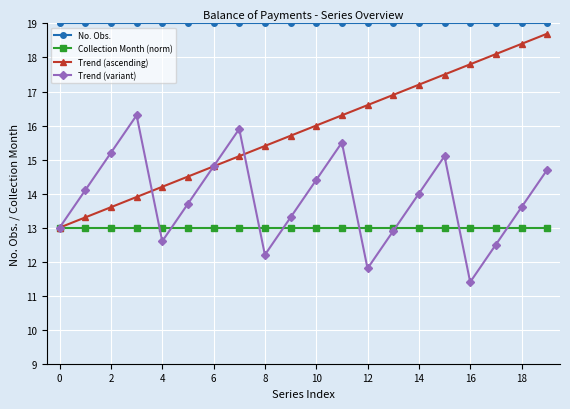

How many interior local valleys does the Trend (variant) series have?

4